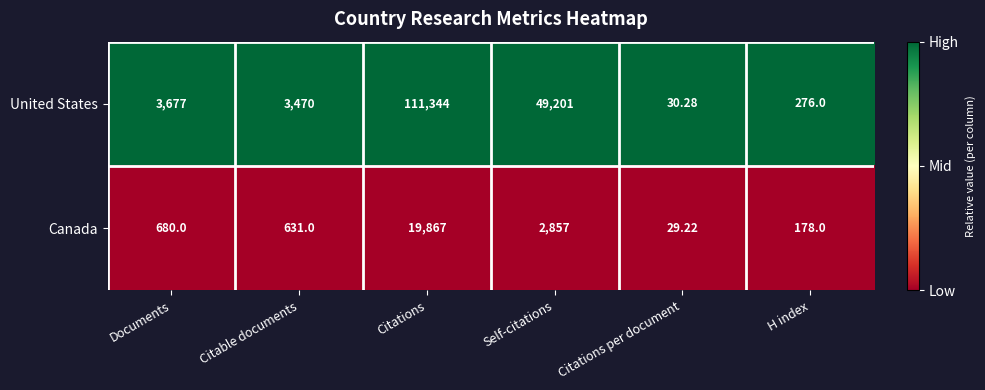

List the series in order of their overall mean, lowest first.

Canada, United States